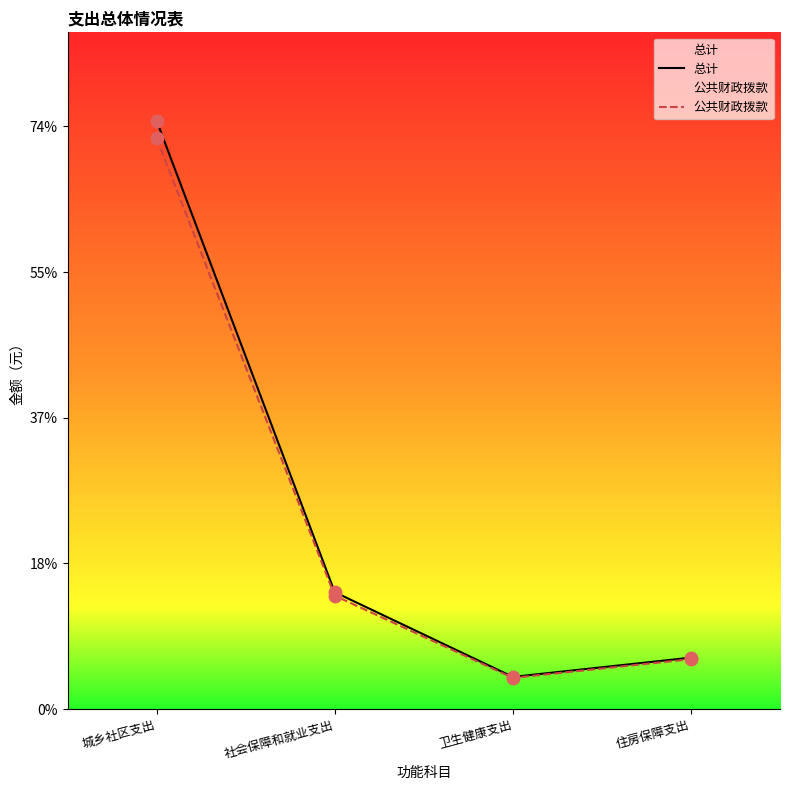

Which series contains the lowest Y value?

公共财政拨款